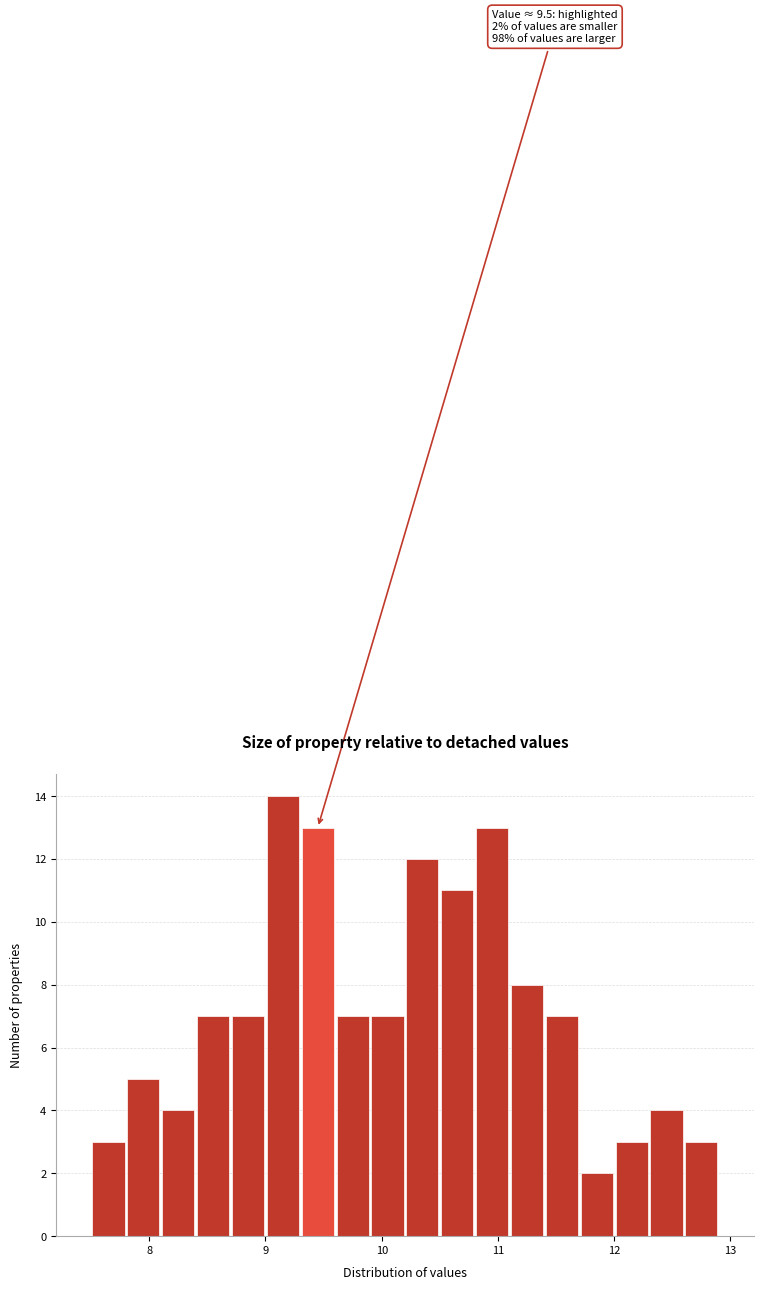

Read against the x-axis, roughly where is the centre of the tallest bar?

9.2